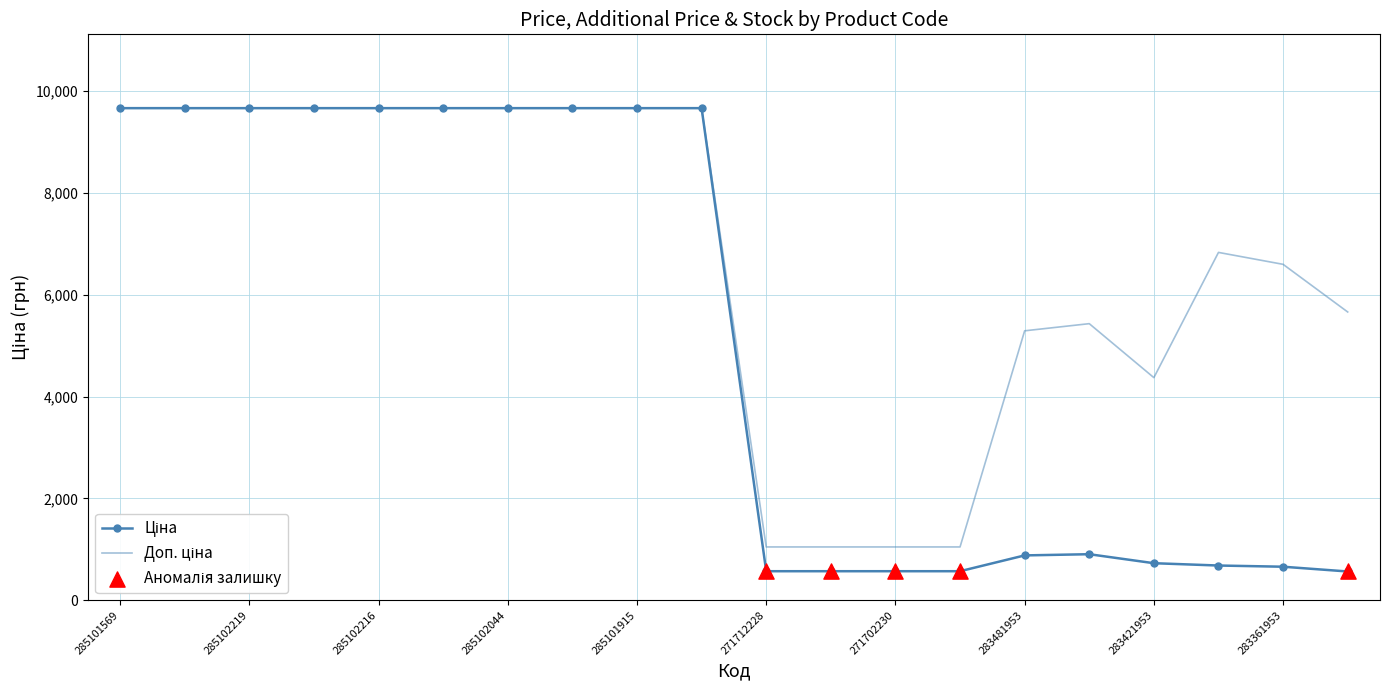

What is the minimum value shown in the chart?

566.2